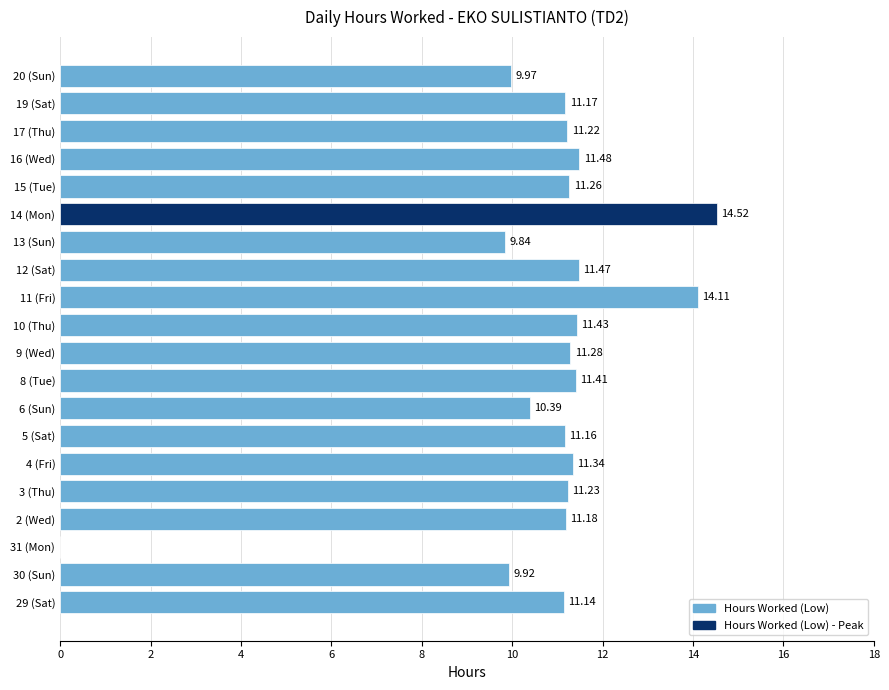

Between 5 (Sat) and 3 (Thu), which is larger?

3 (Thu)